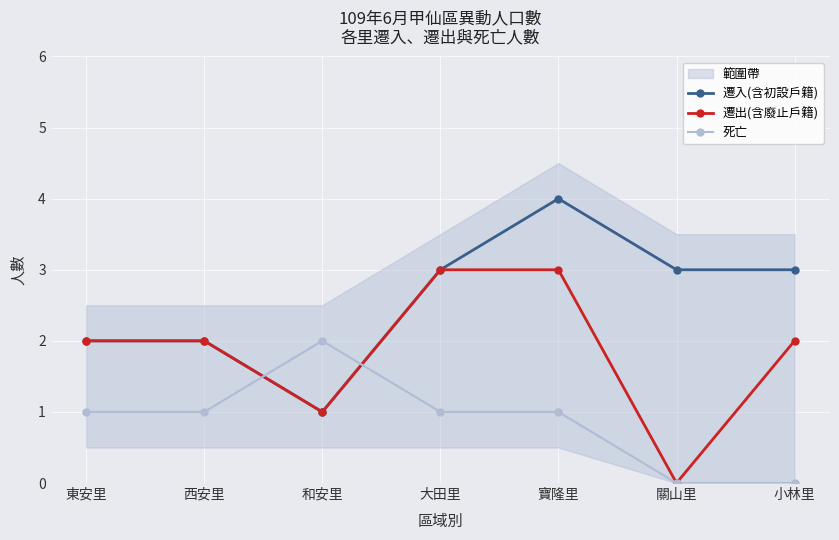

Which label corresponds to the smallest value in the chart?

關山里